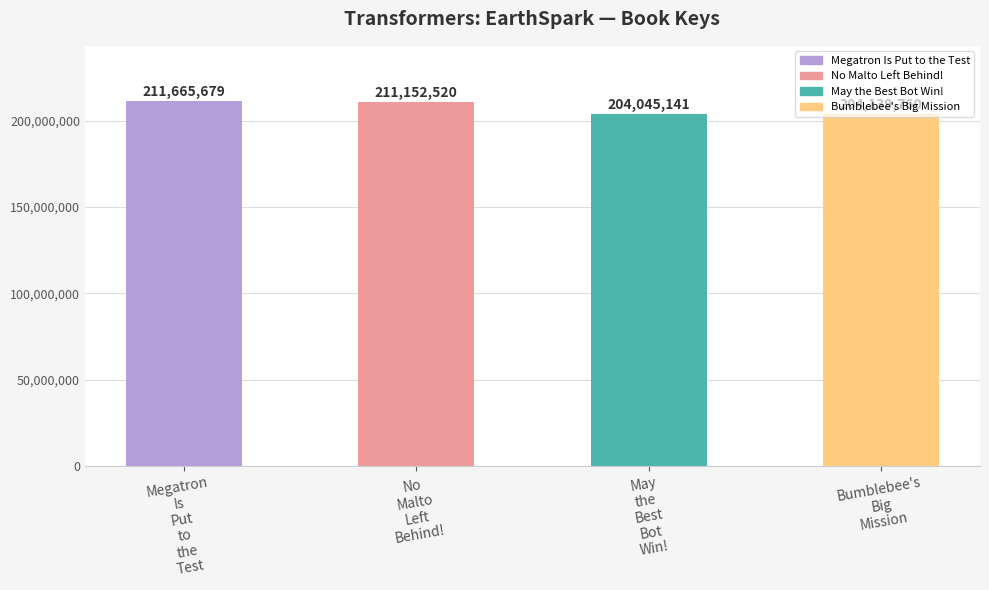

Reading left to right, transcribe all the data shown in this chart.

211665679	211152520	204045141	204139760